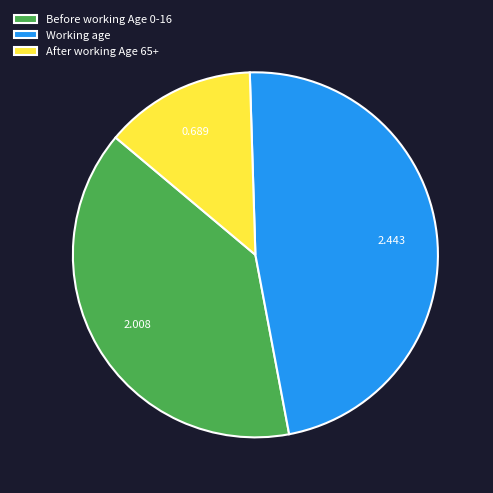

Is there a majority slice in this chart?

No